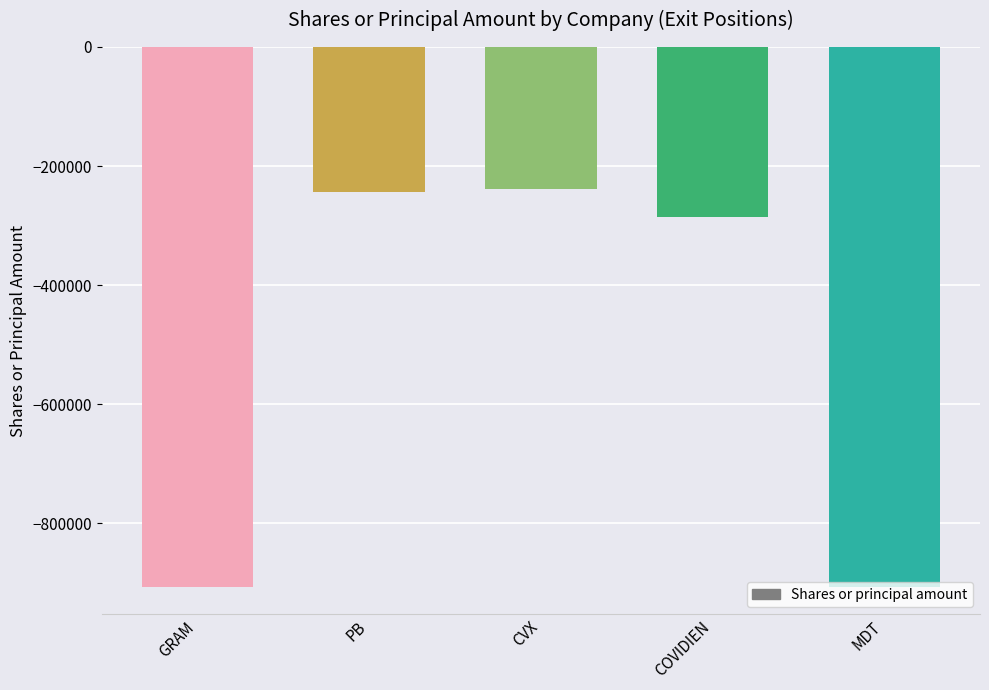

What is the difference between the maximum and minimum values?

668656